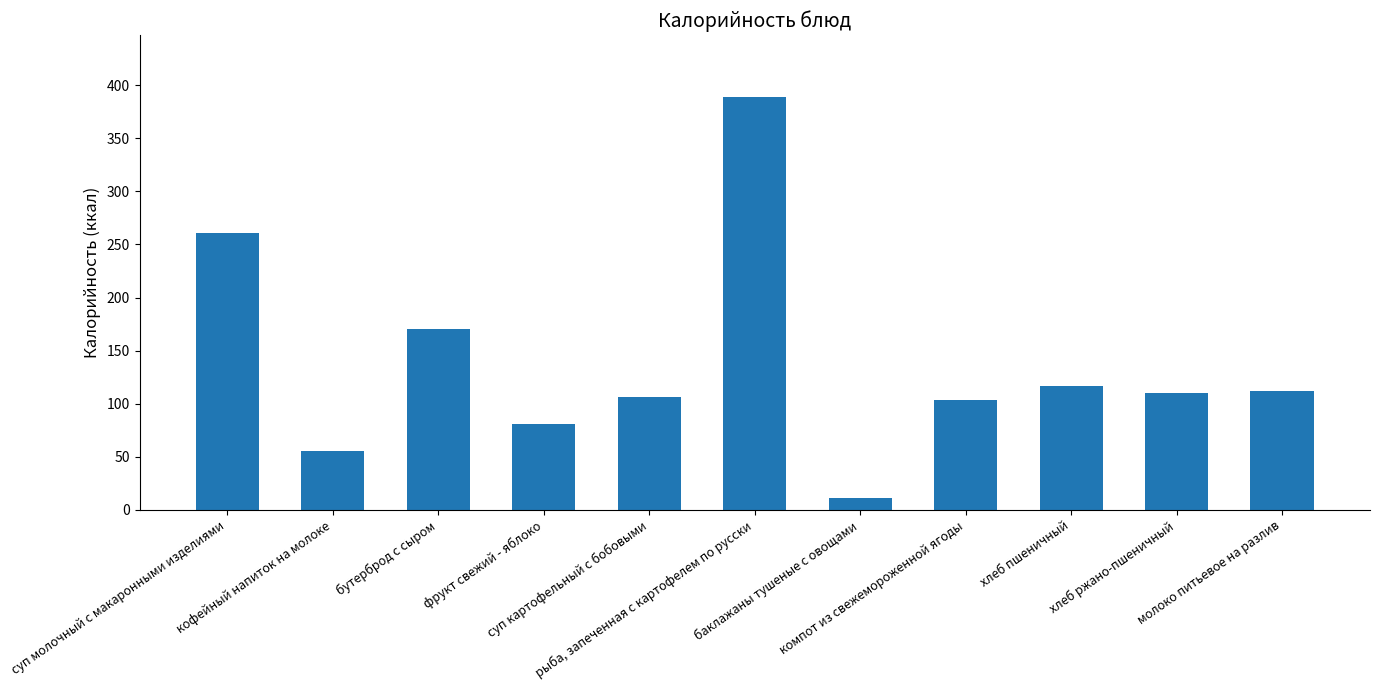

What value does the data have at хлеб пшеничный?

116.9